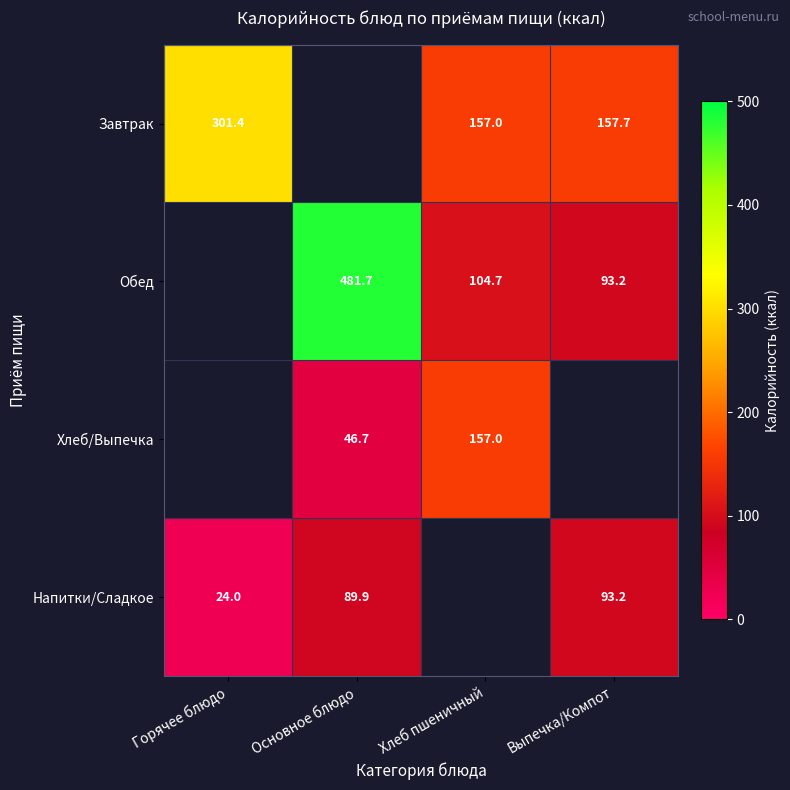

The Хлеб/Выпечка series shows 239.3 at Хлеб пшеничный. True or false?

False